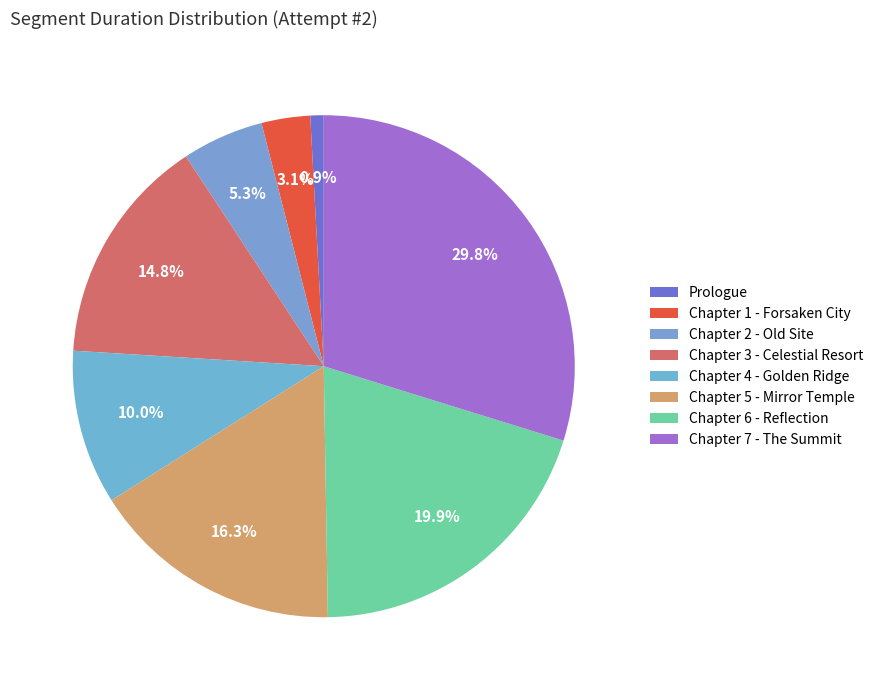

How many slices are in this pie chart?

8